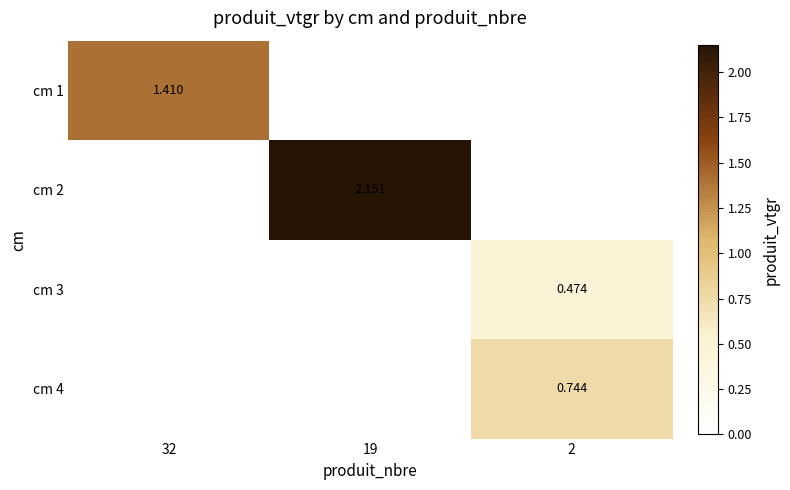

True or false: cm 4 has a value of 0.4 at 32.

False